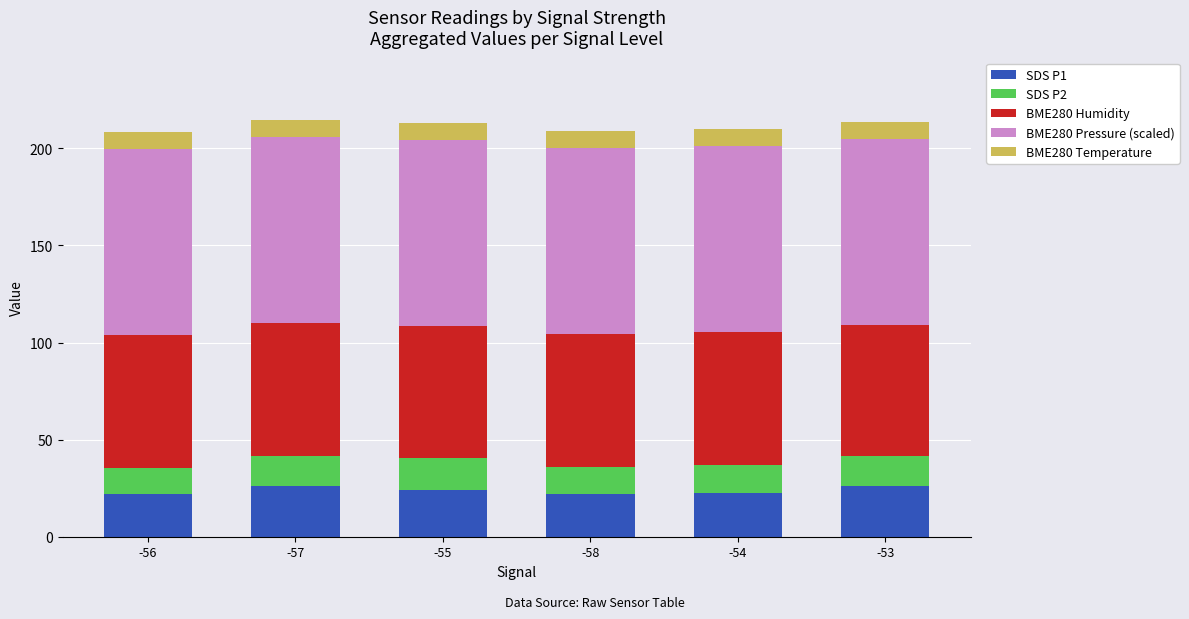

What is the minimum value for SDS P1?

21.8